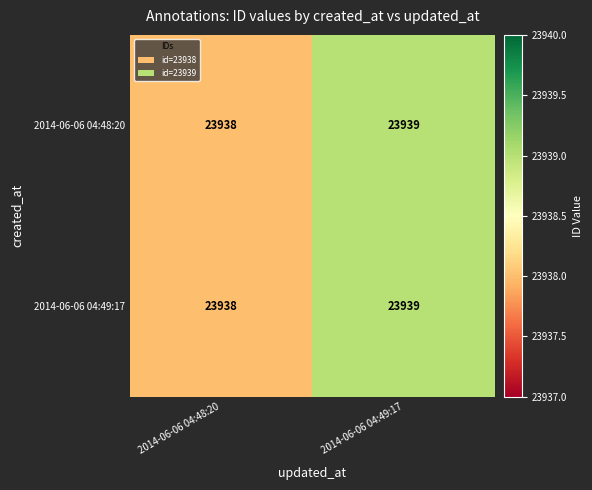

How many data points does each series have?

2